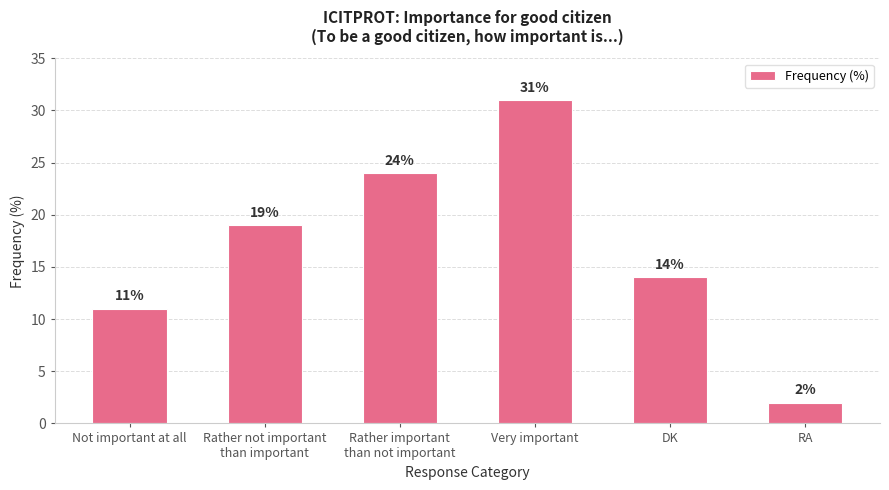

At which label is the value closest to 16?

DK